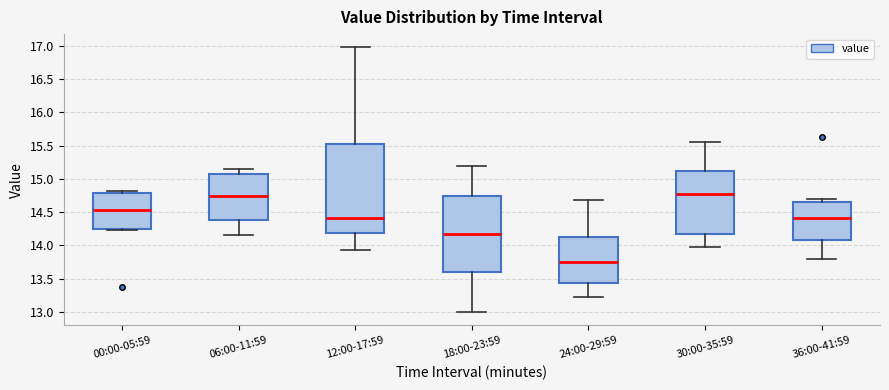

Reading left to right, read every box against the y-axis: the position of its median line, the range the box covers, and the ends of its whiskers. The values are not printed on the chart, so give them approximately, as read against the axis.

00:00-05:59: median 14.55, box 14.25 to 14.80, whiskers 14.25 (just below the box's lower edge) to 14.80 (just above the box's upper edge)
06:00-11:59: median 14.75, box 14.40 to 15.05, whiskers 14.15 to 15.15
12:00-17:59: median 14.40, box 14.20 to 15.50, whiskers 13.95 to 17.00
18:00-23:59: median 14.15, box 13.60 to 14.75, whiskers 13.00 to 15.20
24:00-29:59: median 13.75, box 13.45 to 14.15, whiskers 13.25 to 14.70
30:00-35:59: median 14.80, box 14.15 to 15.10, whiskers 14.00 to 15.55
36:00-41:59: median 14.40, box 14.10 to 14.65, whiskers 13.80 to 14.70